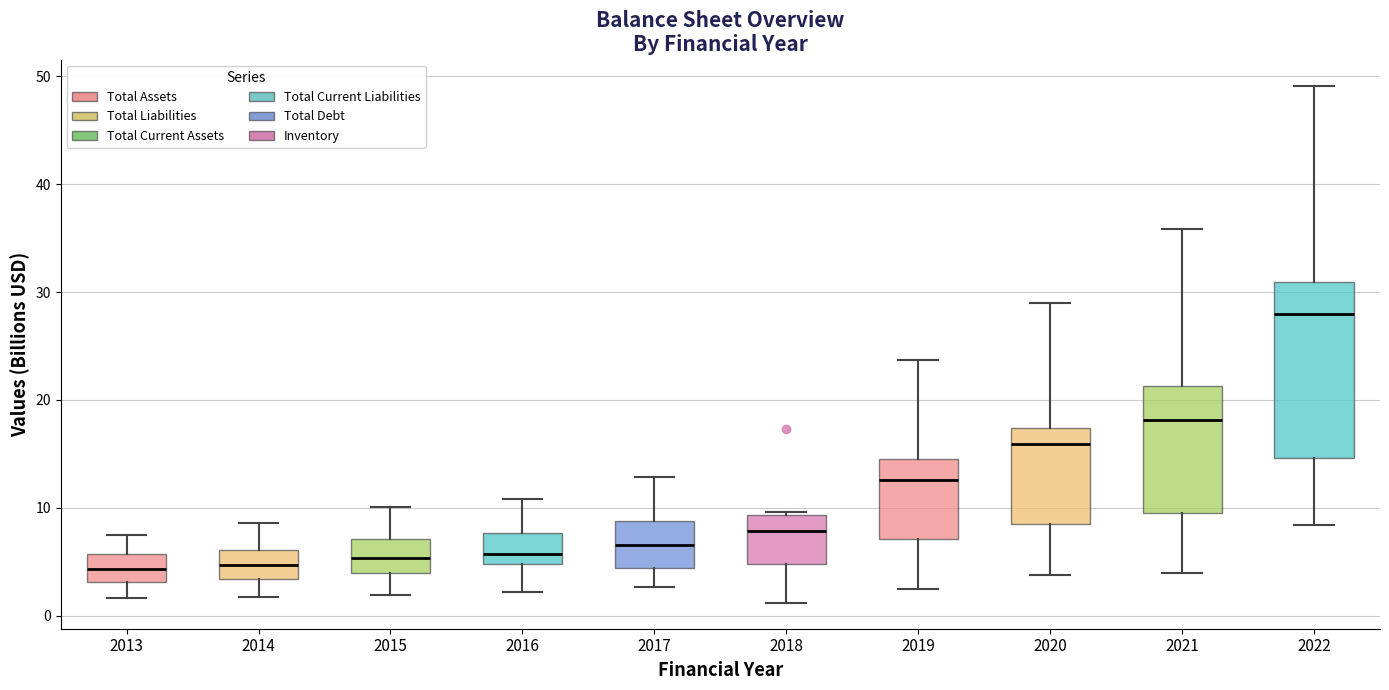

Comparing the boxes themselves (not the whiskers), which one is the tallest?

2022